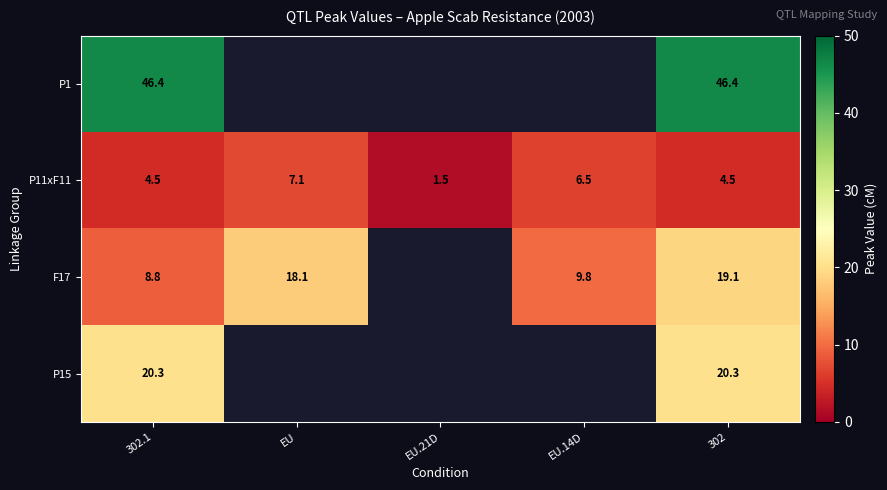

What is the sum of all P11xF11 values?

24.1